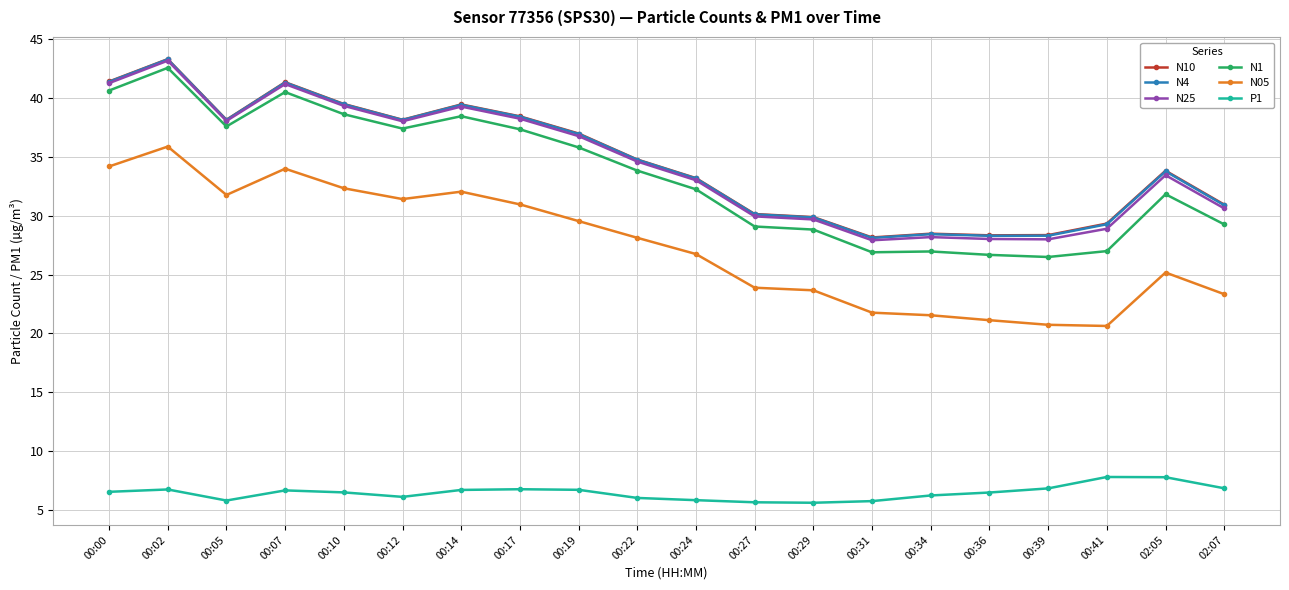

Is it true that N10 equals 46.8 at 02:07?

False